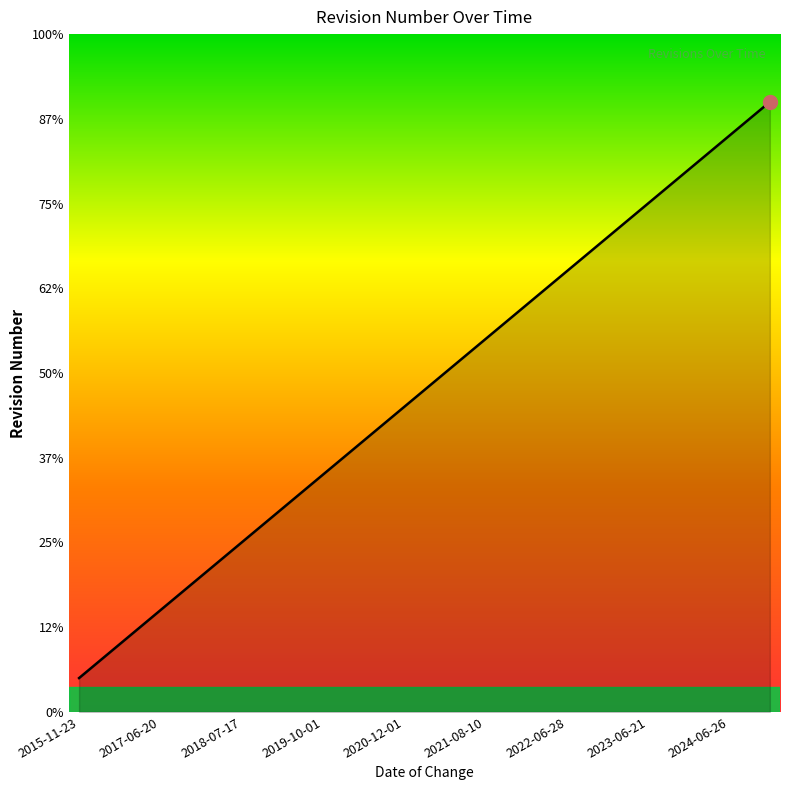

Does the chart display data point markers on the line(s)?

No